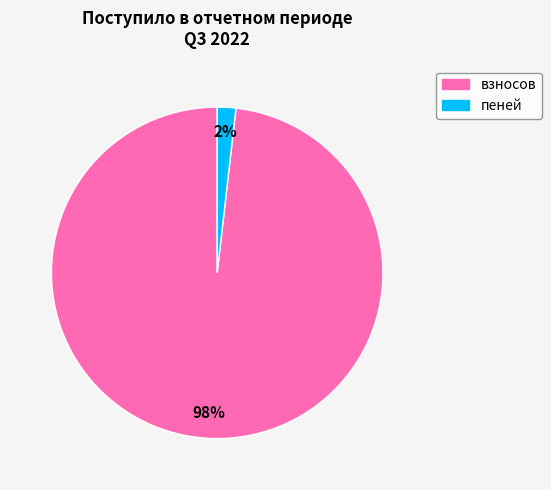

True or false: пеней accounts for 2% of the total.

True